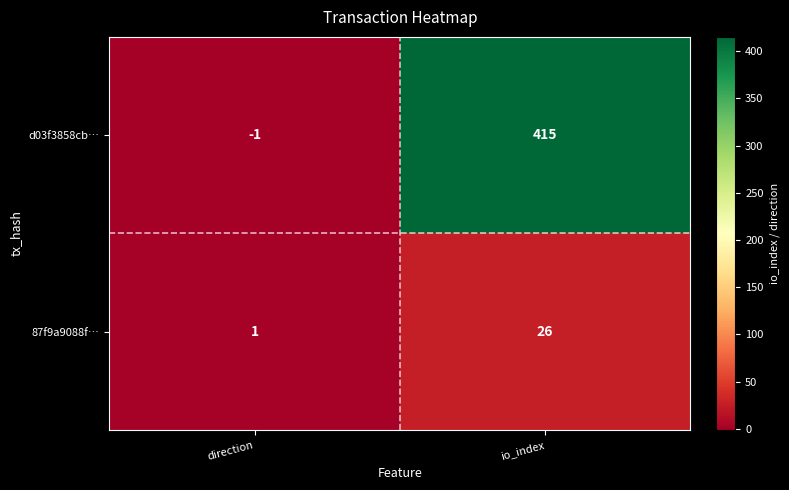

Is it true that d03f3858cb… equals 415 at io_index?

True